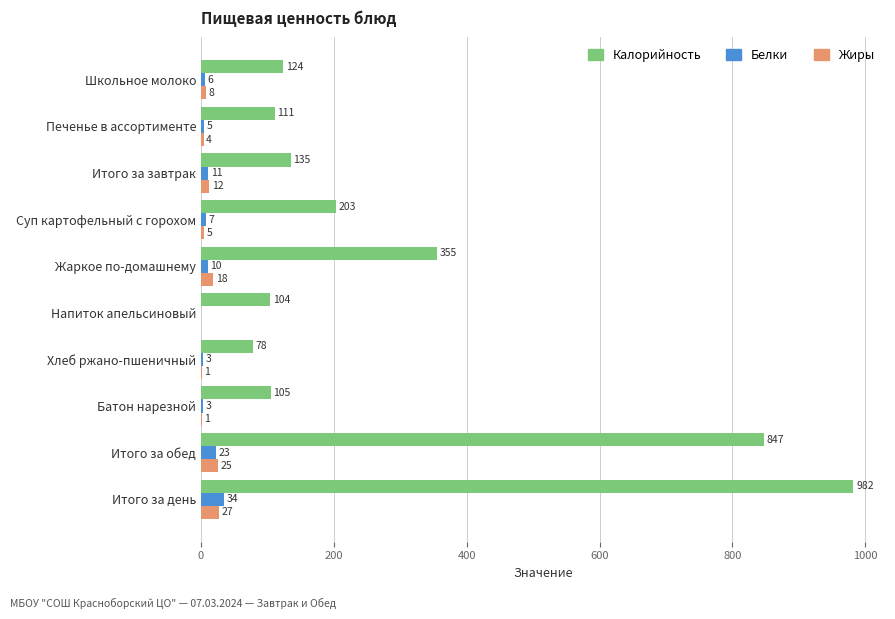

What is the sum of all Жиры values?

101